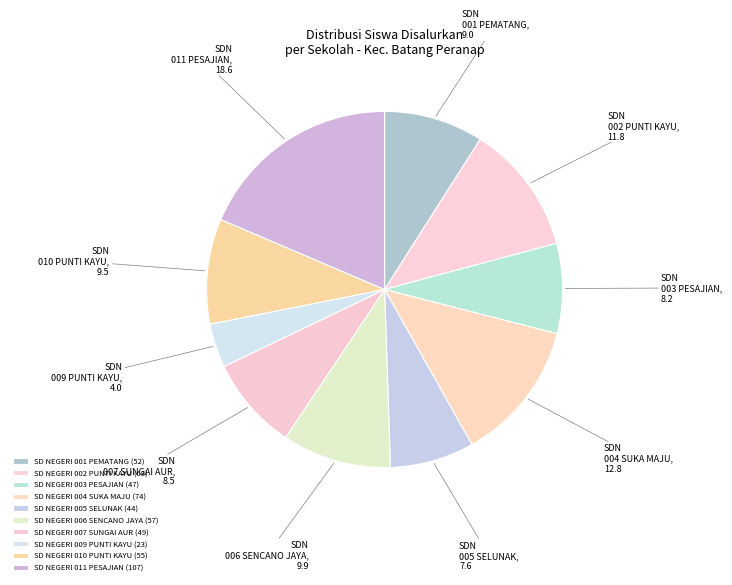

Which category has the smallest portion of the pie?

SD NEGERI 009 PUNTI KAYU